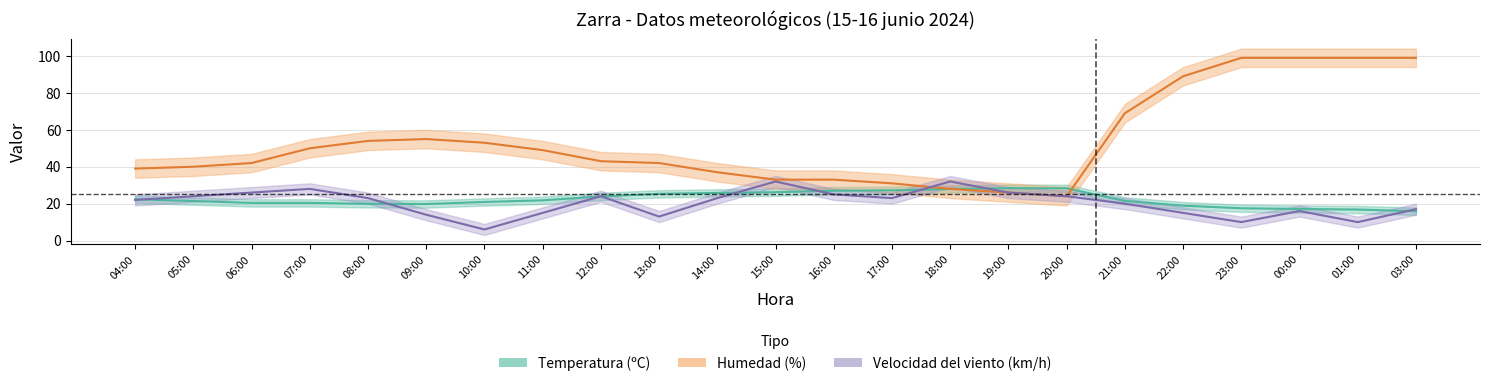

How many interior local valleys does the Velocidad del viento series have?

5